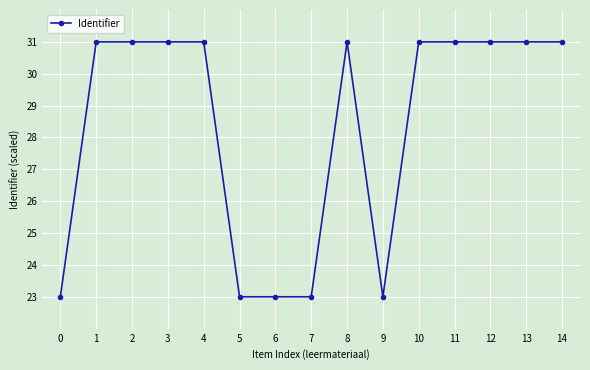

How many lines are shown in the chart?

1